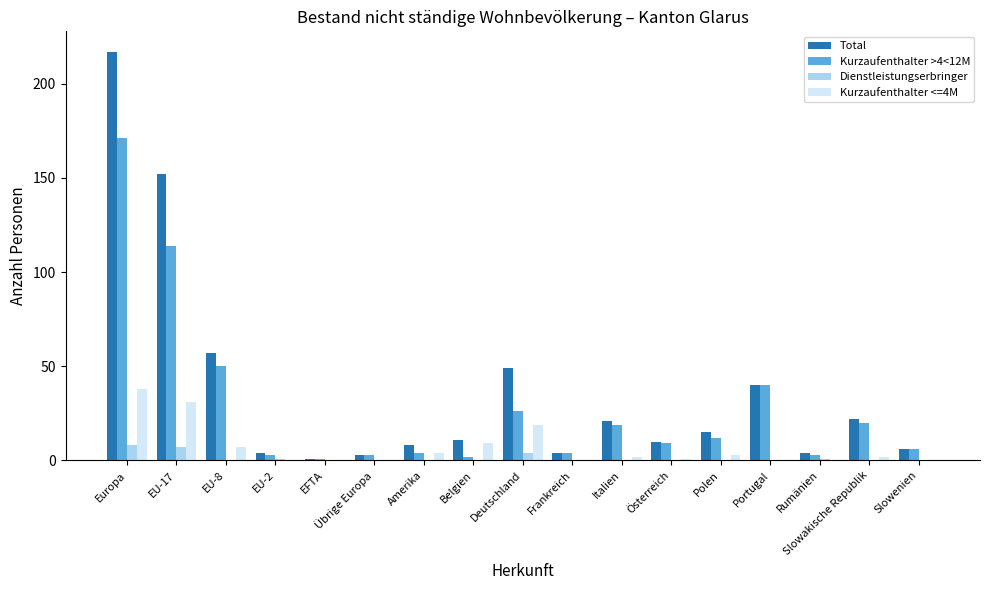

Which label corresponds to the largest value in the chart?

Europa